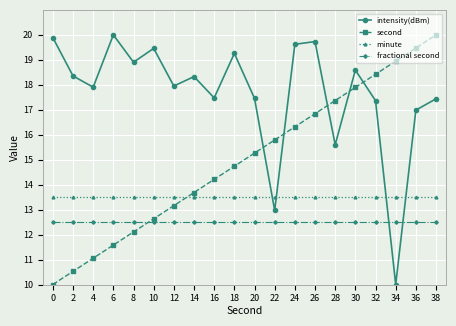

Does the chart have visible grid lines?

Yes